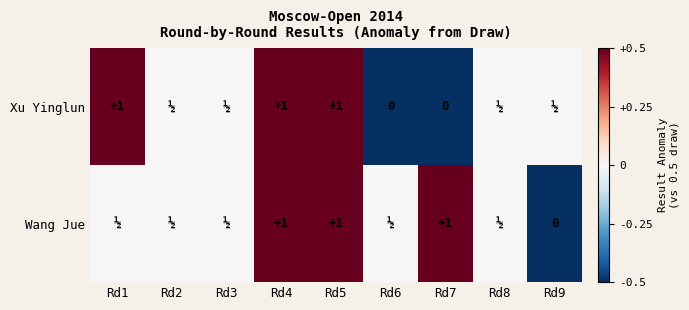

The Xu Yinglun series shows 0 at Rd4. True or false?

False